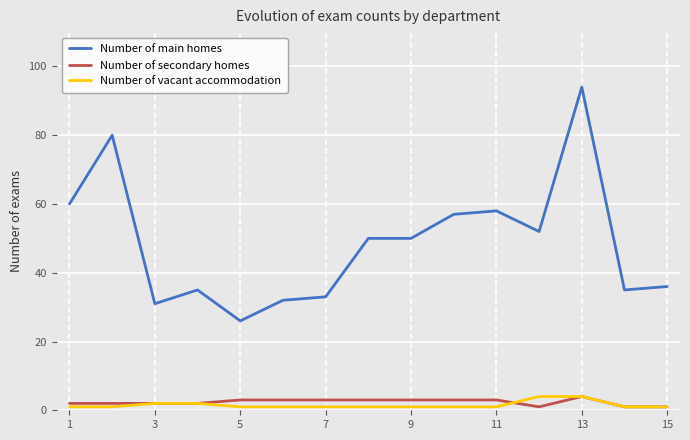

Which series has the largest range (max minus min)?

Number of main homes